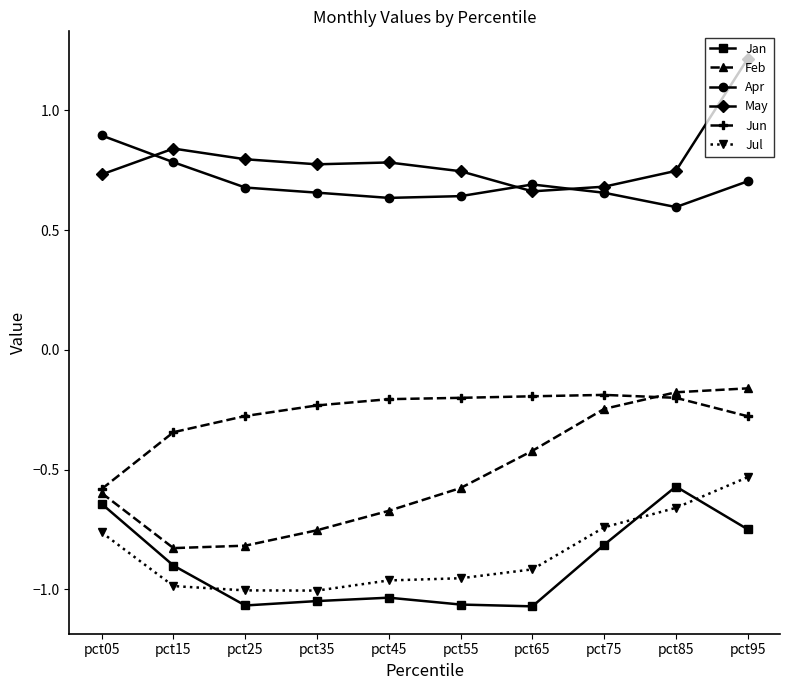

At which category does the chart reach its peak across all series?

pct95